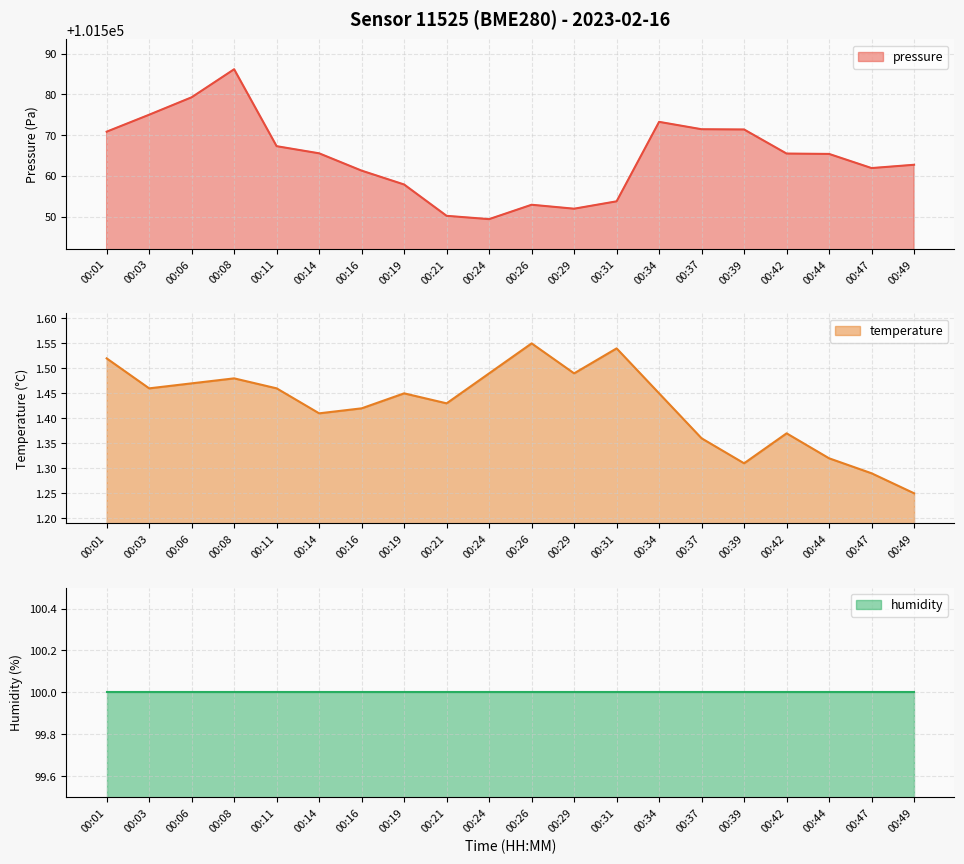

What is the total value across all series at 00:31?

101555.3